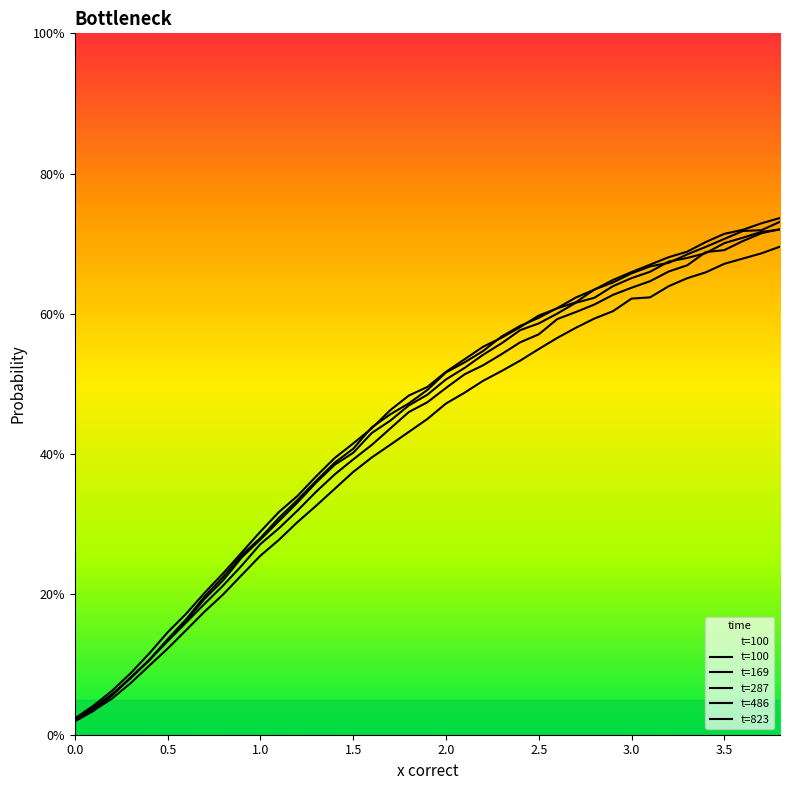

The t=100 series shows 0.4 at 33. True or false?

False